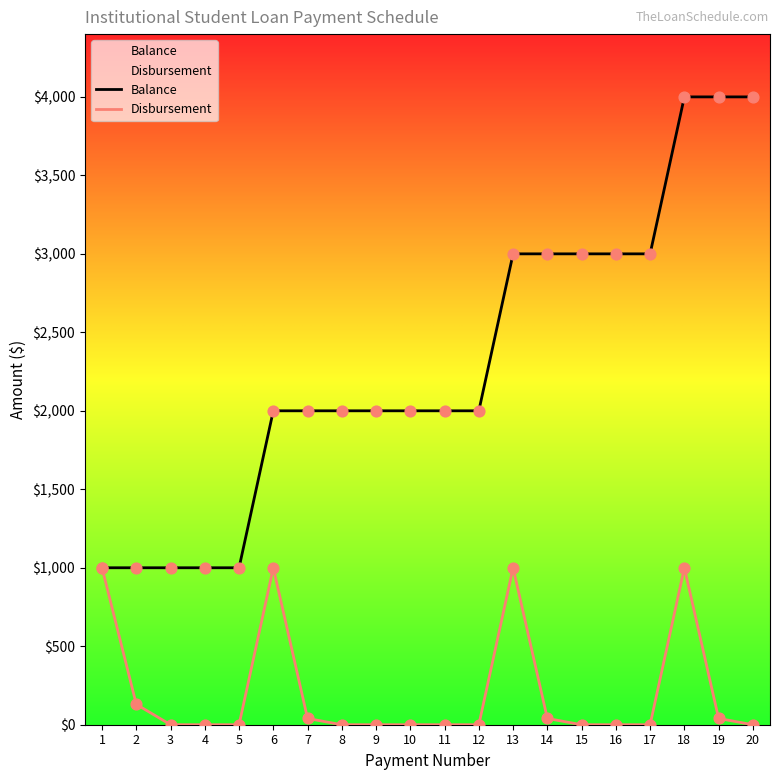

Which series has the largest total across all categories?

Balance